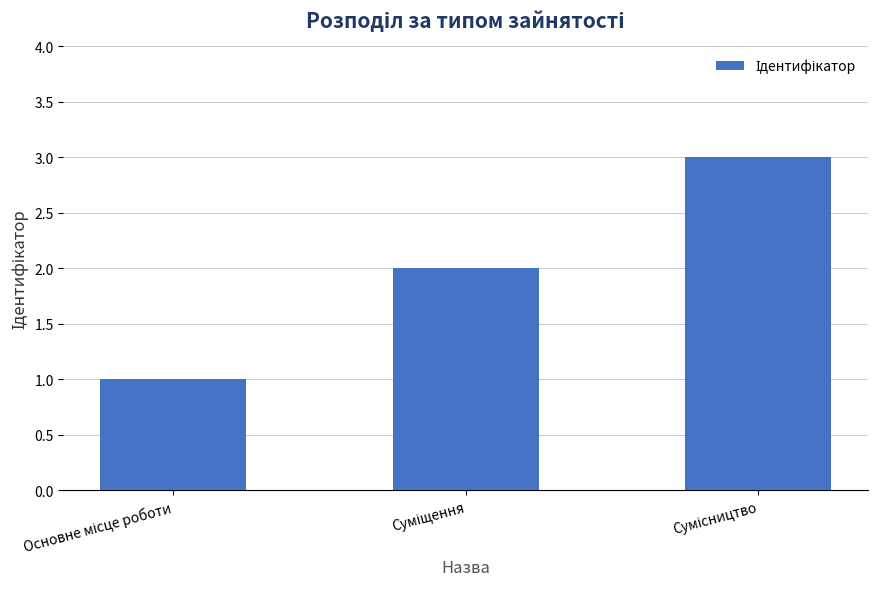

What is the maximum value shown in the chart?

3